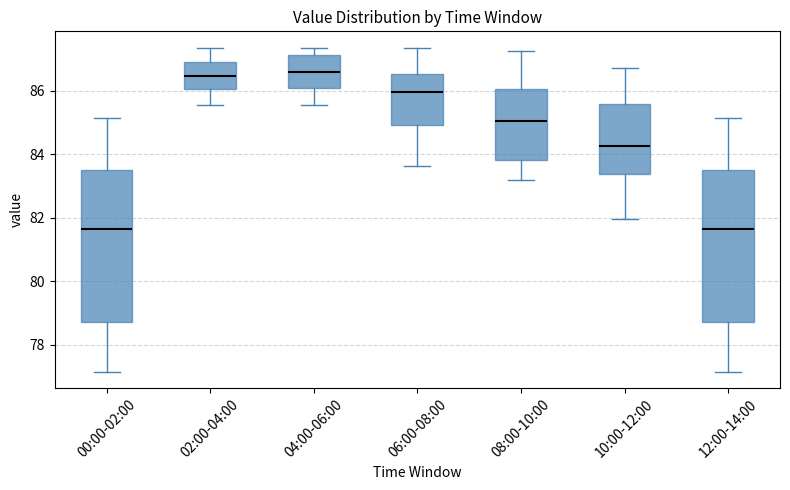

Reading left to right, transcribe this box plot: for each box, give where its median line is, the range the box spans, and where its two whiskers end, as read against the y-axis. The values are not printed on the chart, so give them approximately, as read against the axis.

00:00-02:00: median 81.6, box 78.8 to 83.4, whiskers 77.2 to 85.2
02:00-04:00: median 86.4, box 86.0 to 87.0, whiskers 85.6 to 87.4
04:00-06:00: median 86.6, box 86.0 to 87.2, whiskers 85.6 to 87.4
06:00-08:00: median 86.0, box 85.0 to 86.6, whiskers 83.6 to 87.4
08:00-10:00: median 85.0, box 83.8 to 86.0, whiskers 83.2 to 87.2
10:00-12:00: median 84.2, box 83.4 to 85.6, whiskers 82.0 to 86.8
12:00-14:00: median 81.6, box 78.8 to 83.4, whiskers 77.2 to 85.2